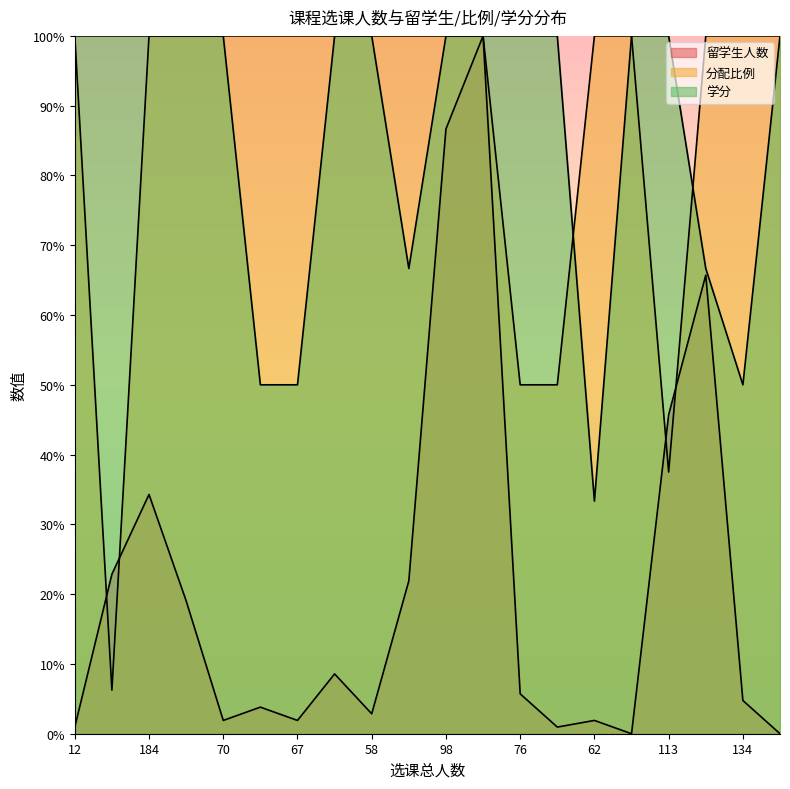

At which label is 学分 closest to 66?

56